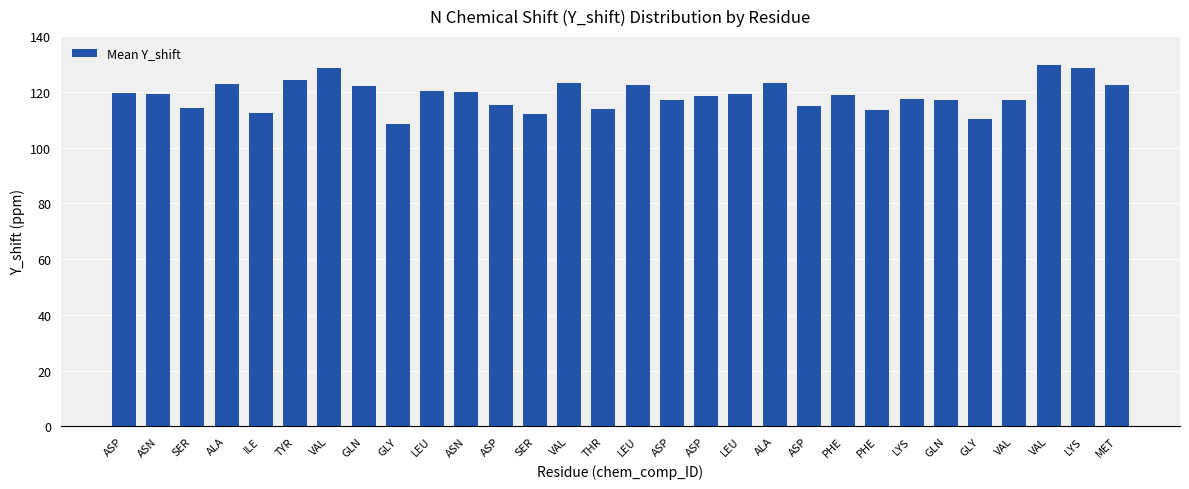

Rank the categories by value from highest to lowest.

VAL, LYS, VAL, TYR, ALA, VAL, ALA, MET, LEU, GLN, LEU, ASN, ASP, LEU, ASN, PHE, ASP, LYS, VAL, GLN, ASP, ASP, ASP, SER, THR, PHE, ILE, SER, GLY, GLY